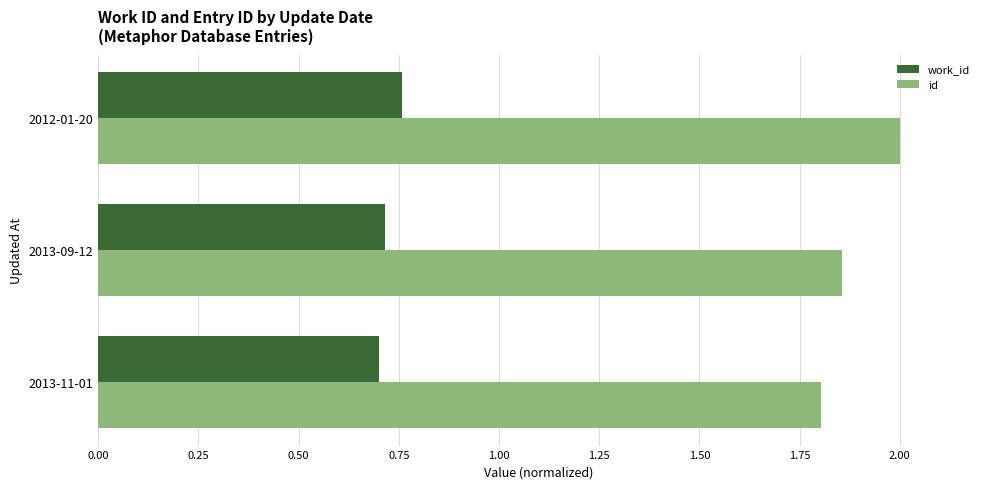

At 2013-09-12, list the series in order from largest to smallest.

id, work_id